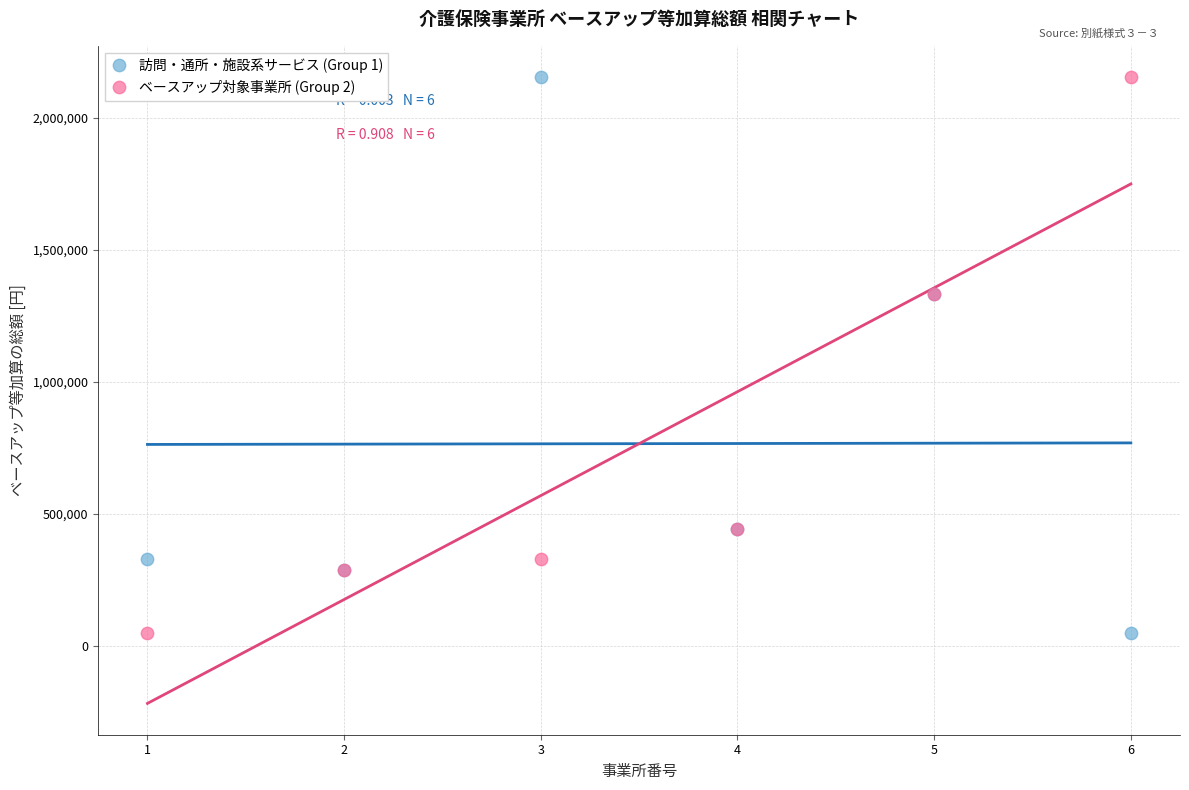

What is the X range (max minus min) for the scatter plot?

5